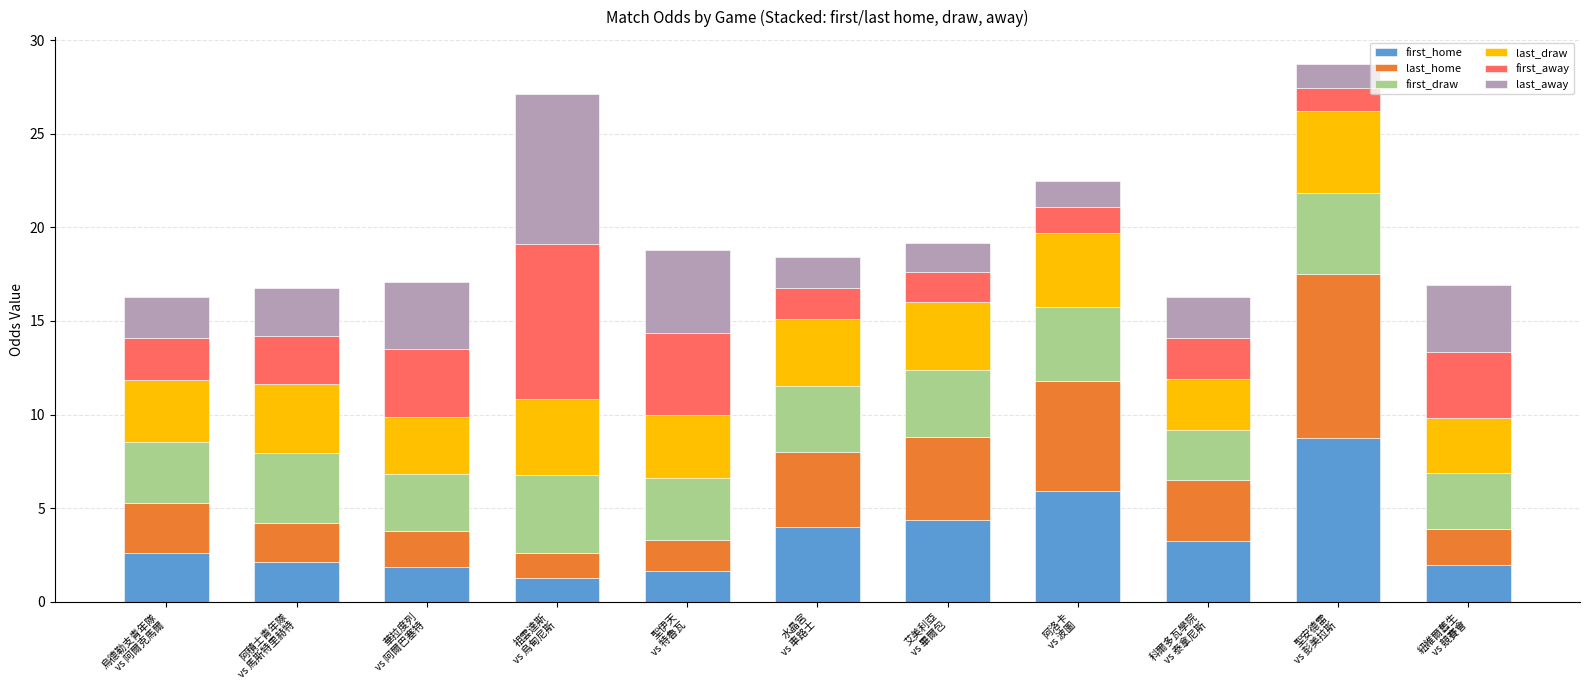

What is the average value of the first_home series?

3.4